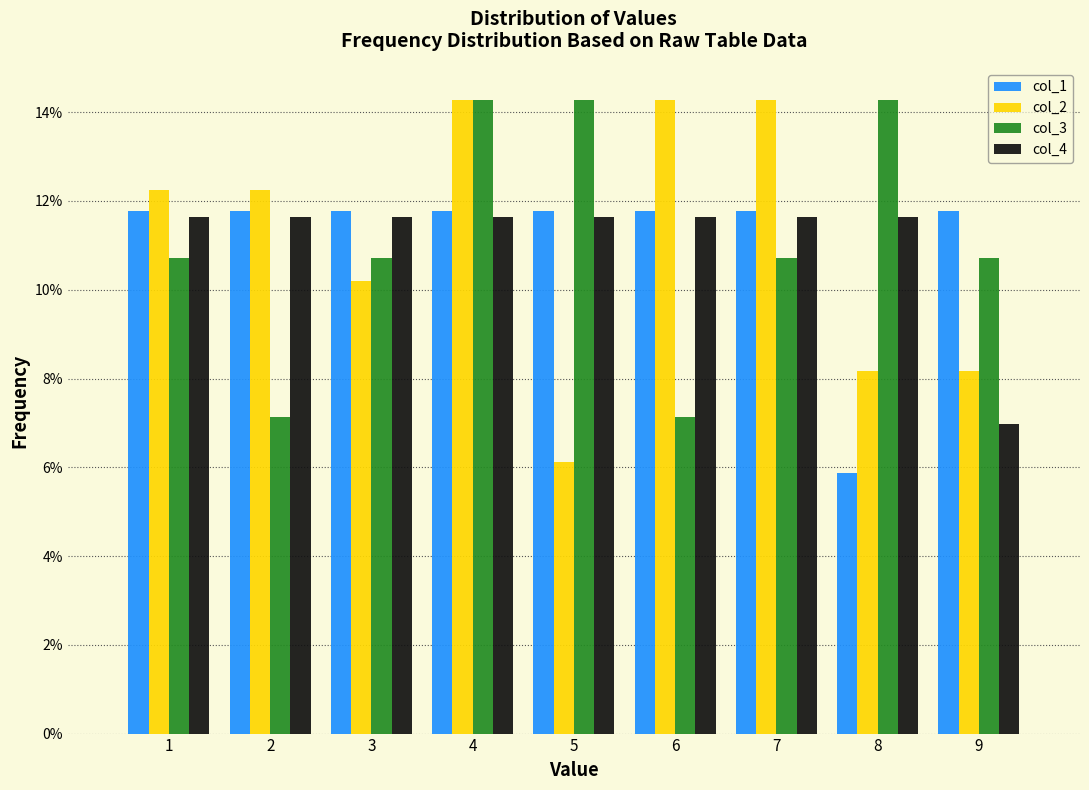

What are all the series names shown in the legend?

col_1, col_2, col_3, col_4